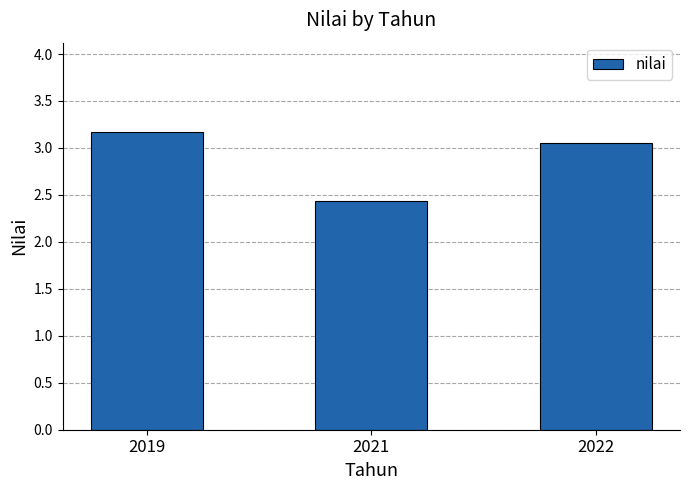

What is the difference between the maximum and second lowest values?

0.1